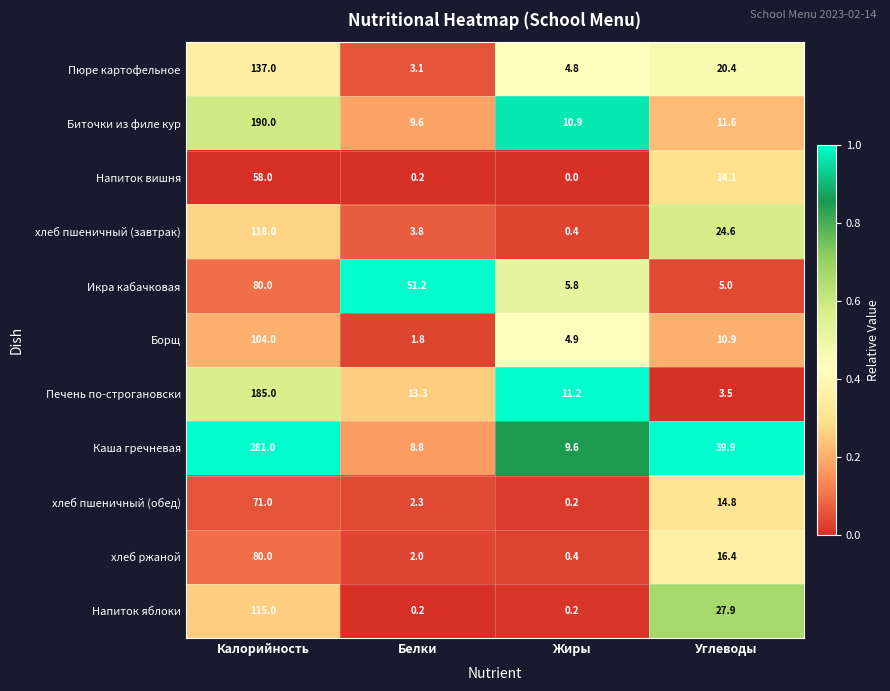

What is the minimum value for Пюре картофельное?

3.1